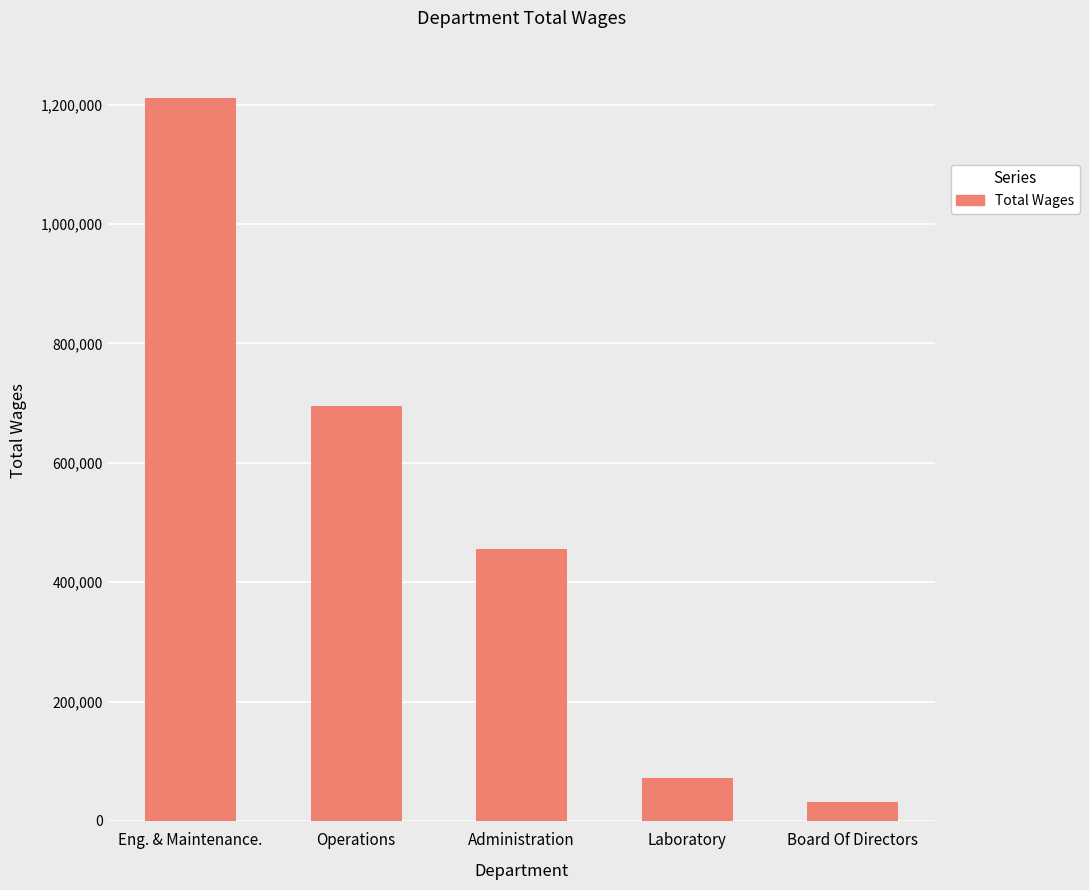

What is the label of the 3rd bar from the left?

Administration